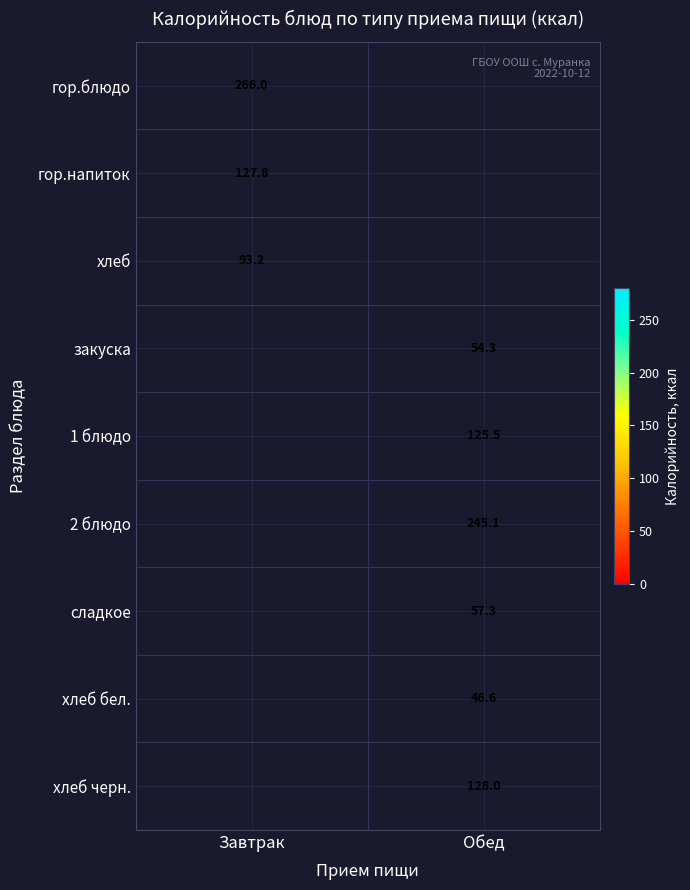

Is it true that хлеб черн. equals 229.3 at Обед?

False